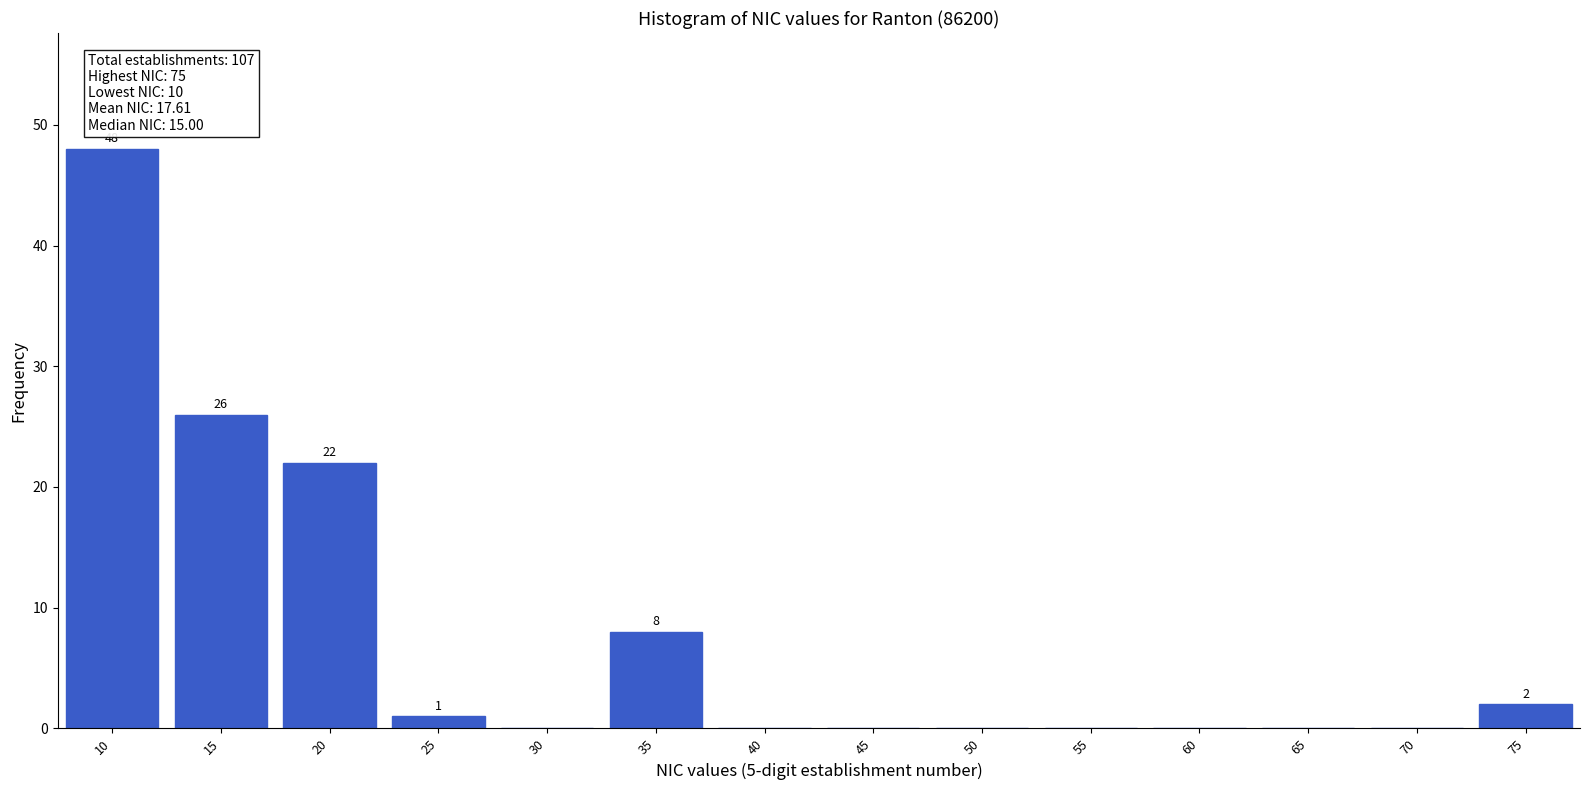

Reading left to right, transcribe all the data shown in this chart.

10=48	15=26	20=22	25=1	30=0	35=8	40=0	45=0	50=0	55=0	60=0	65=0	70=0	75=2